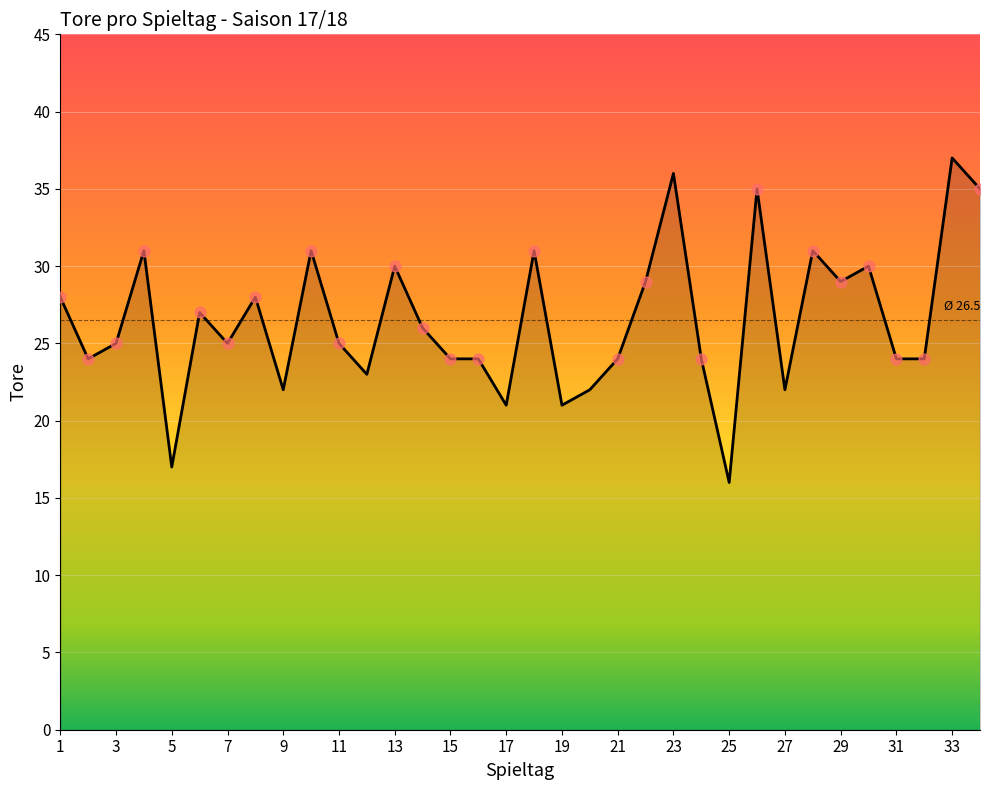

What is the maximum value shown in the chart?

37